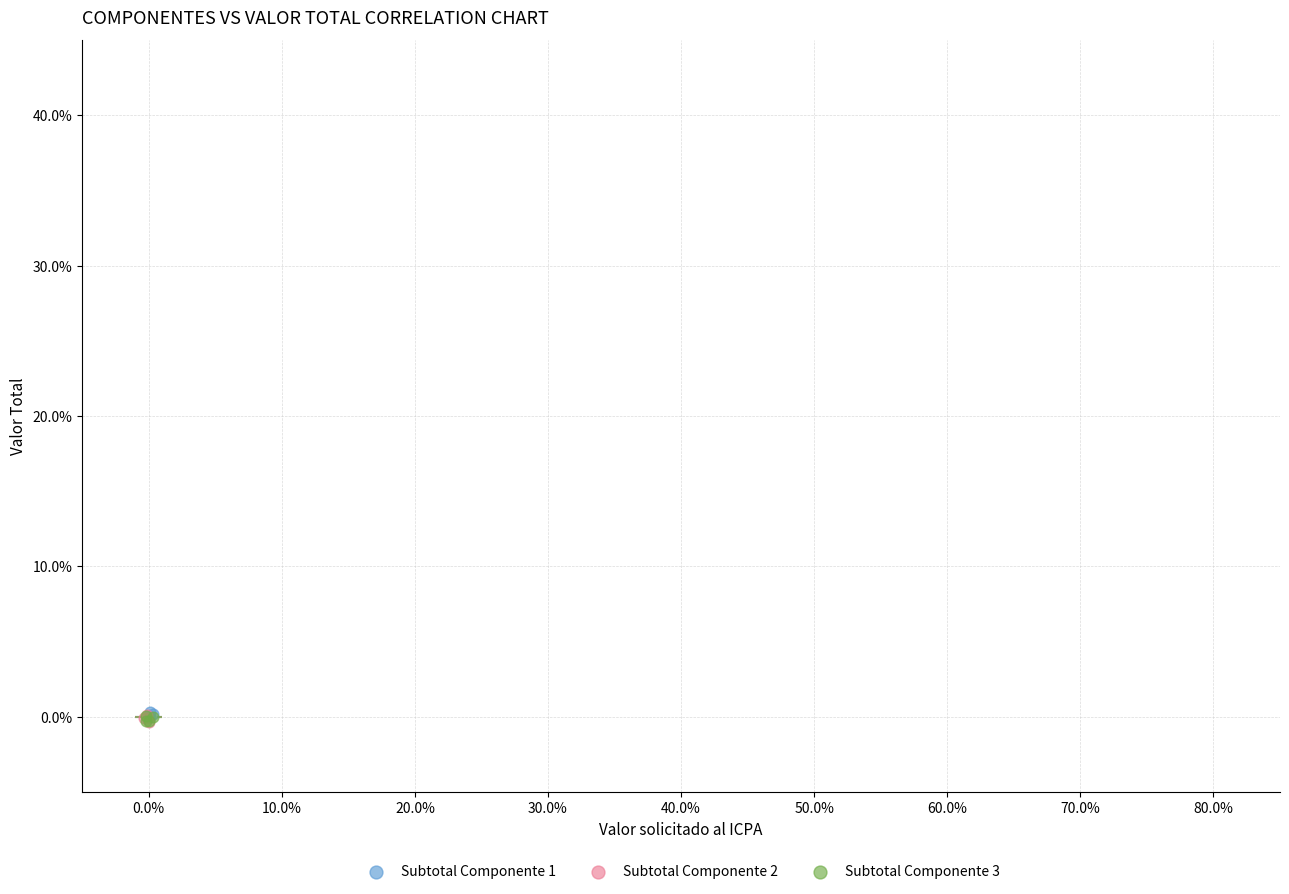

What are all the series names shown in the legend?

Subtotal Componente 1, Subtotal Componente 2, Subtotal Componente 3